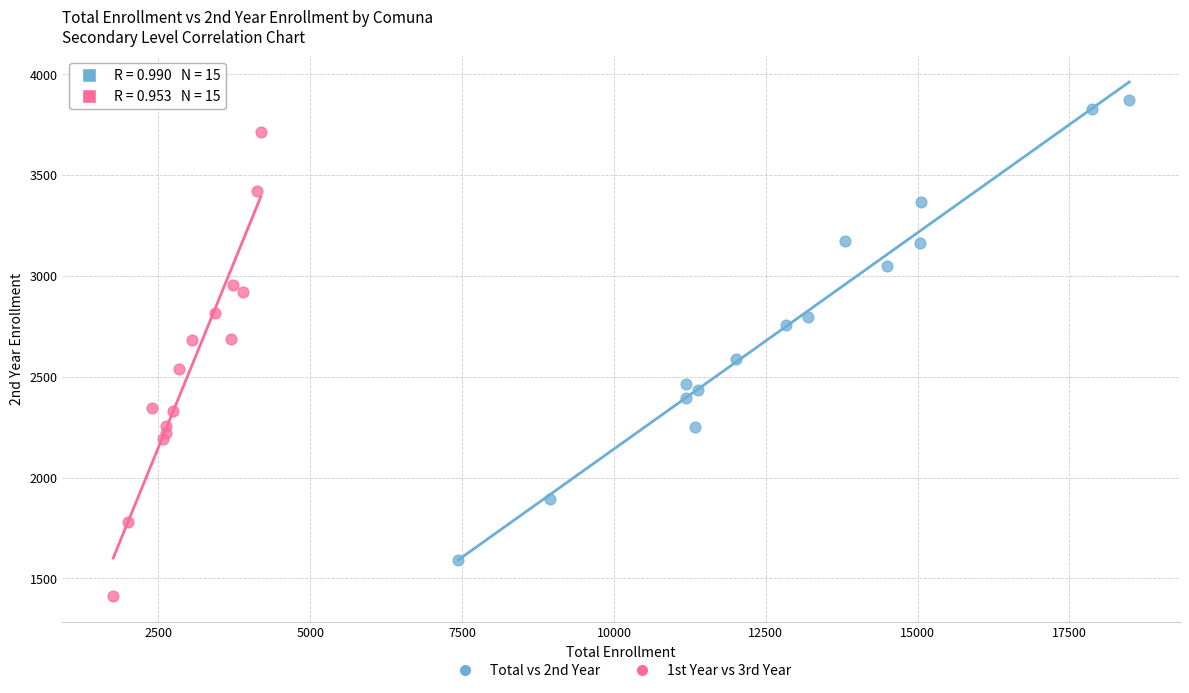

Which series reaches the maximum Y coordinate?

Total vs 2nd Year